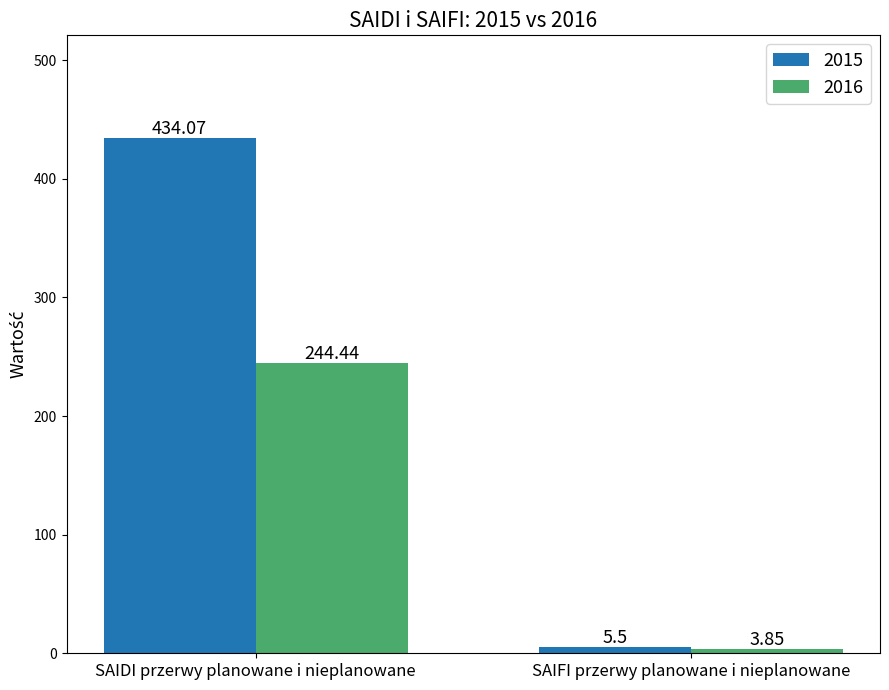

What is the sum of the 2016 values at SAIDI przerwy planowane i nieplanowane and SAIFI przerwy planowane i nieplanowane?

248.3